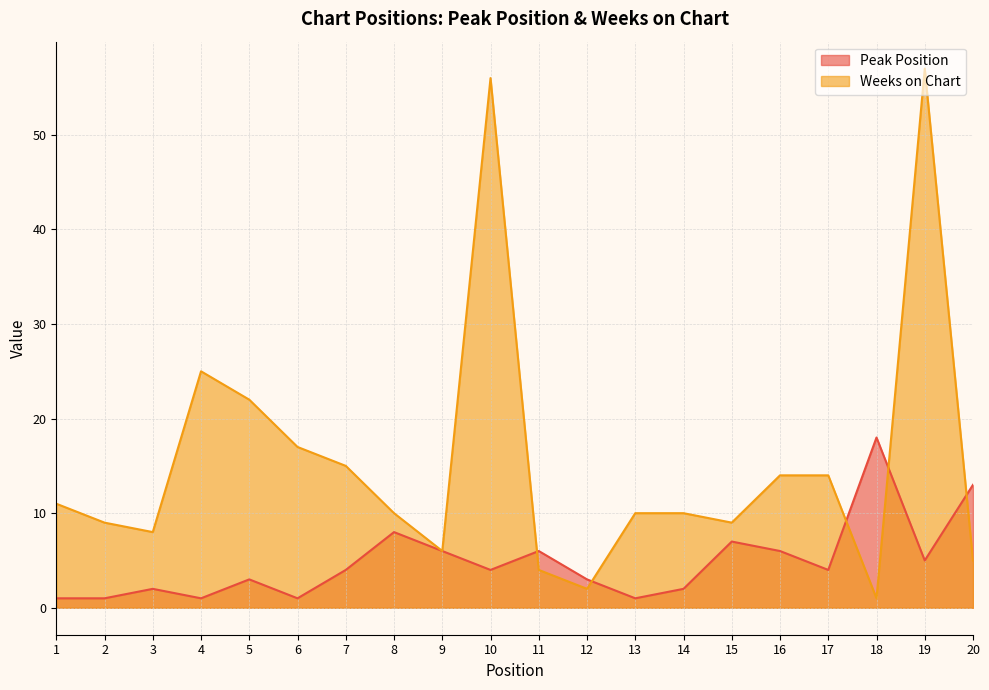

Does the chart display data point markers on the line(s)?

No